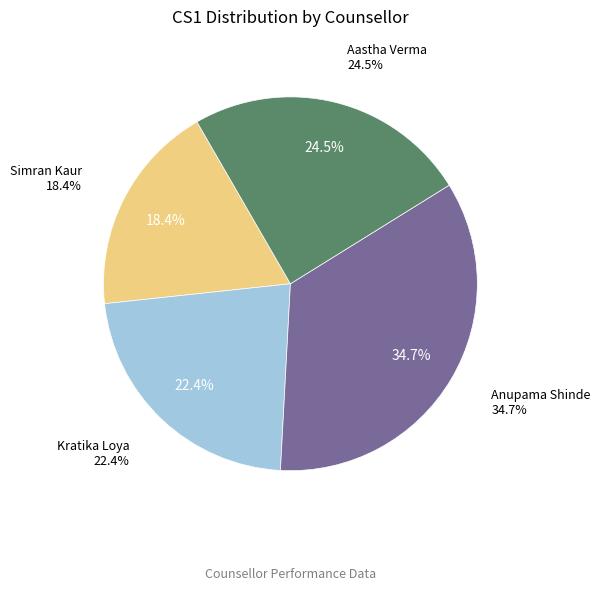

What is the total percentage of Anupama Shinde and Kratika Loya?

57.1%